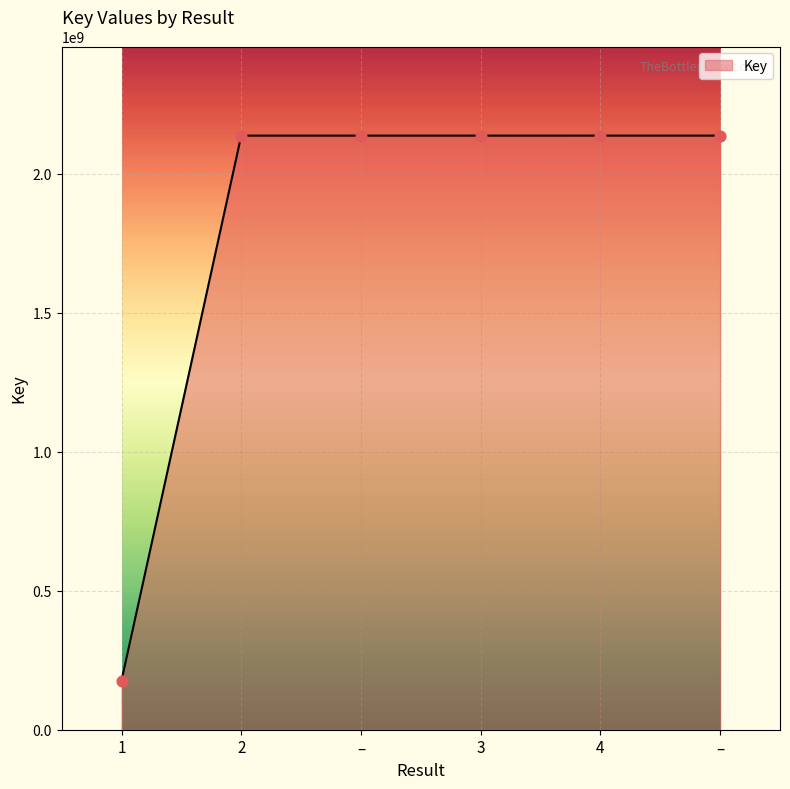

How many distinct data groups are displayed?

1